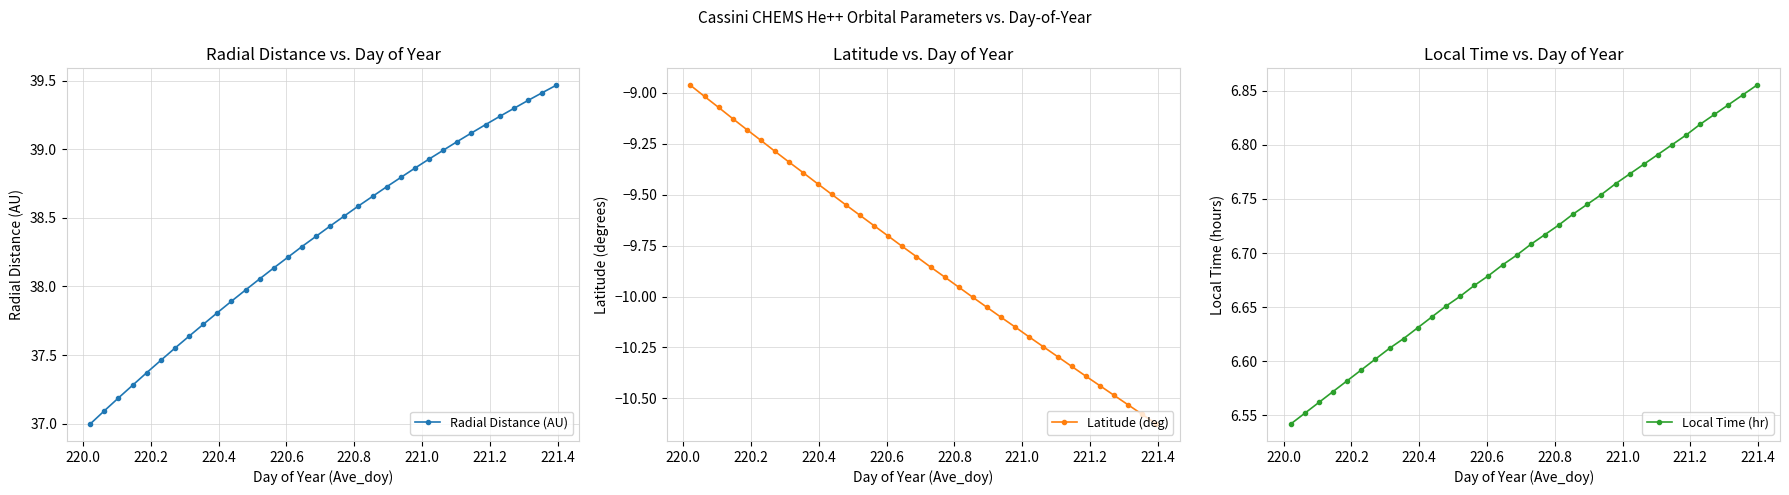

Count the Local Time (hr) values in the range 6 to 7.

34